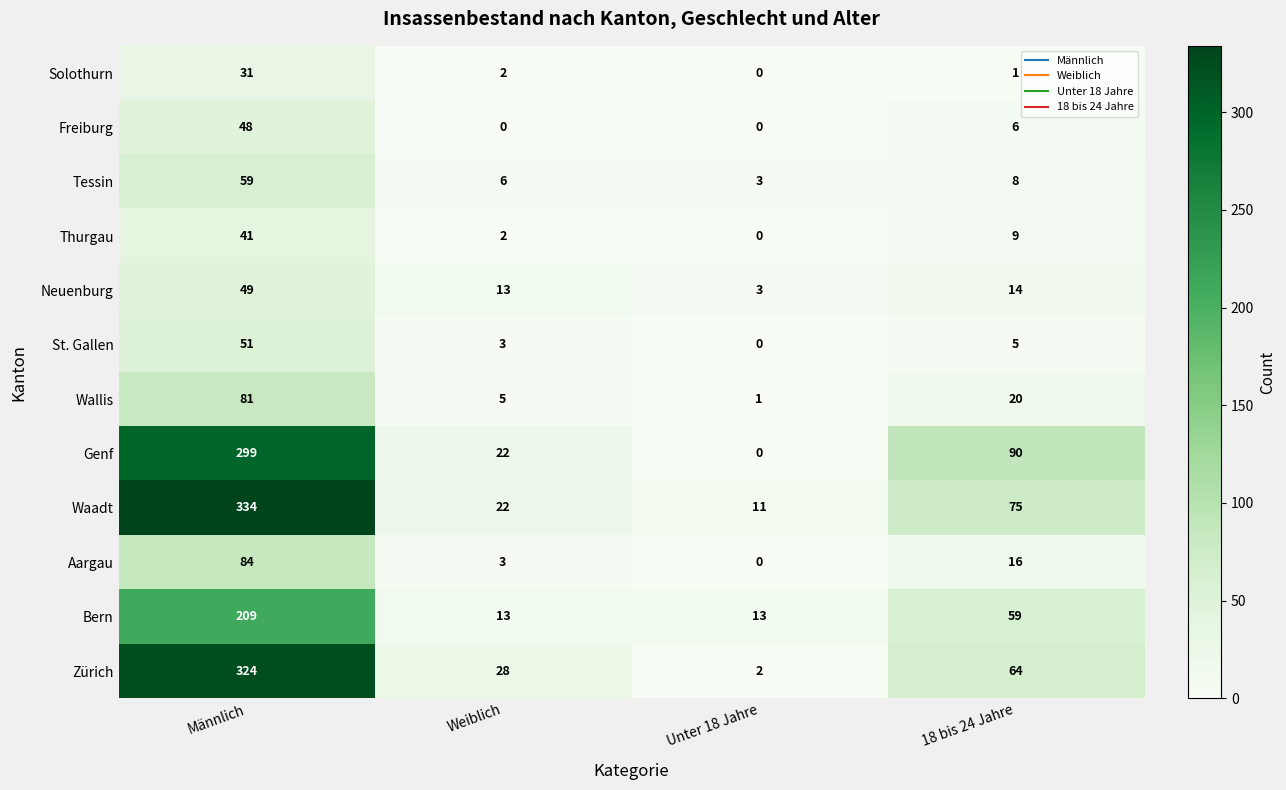

At how many categories does at least one series exceed 131?

1